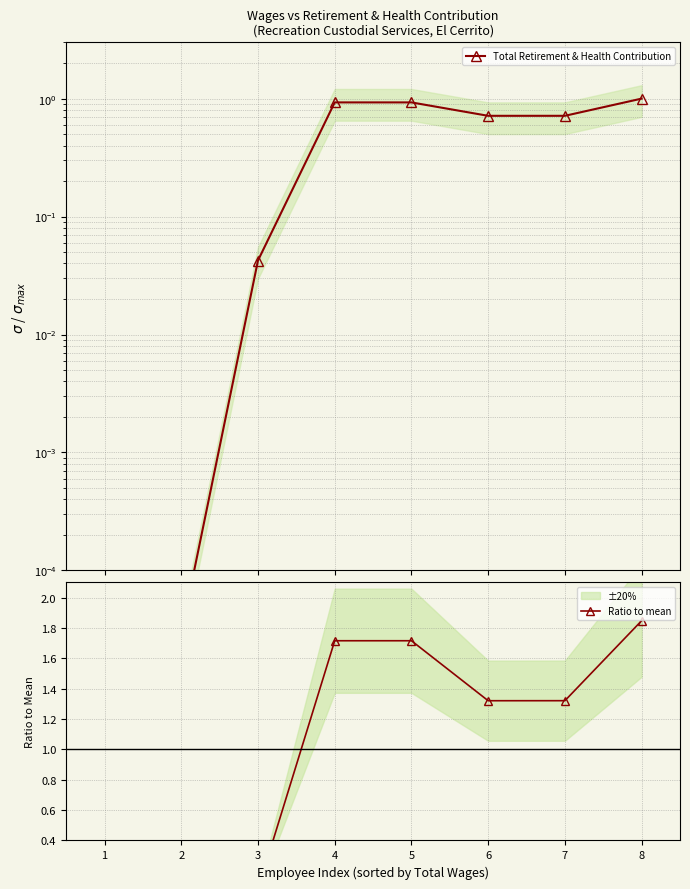

At how many categories does at least one series exceed 1?

5